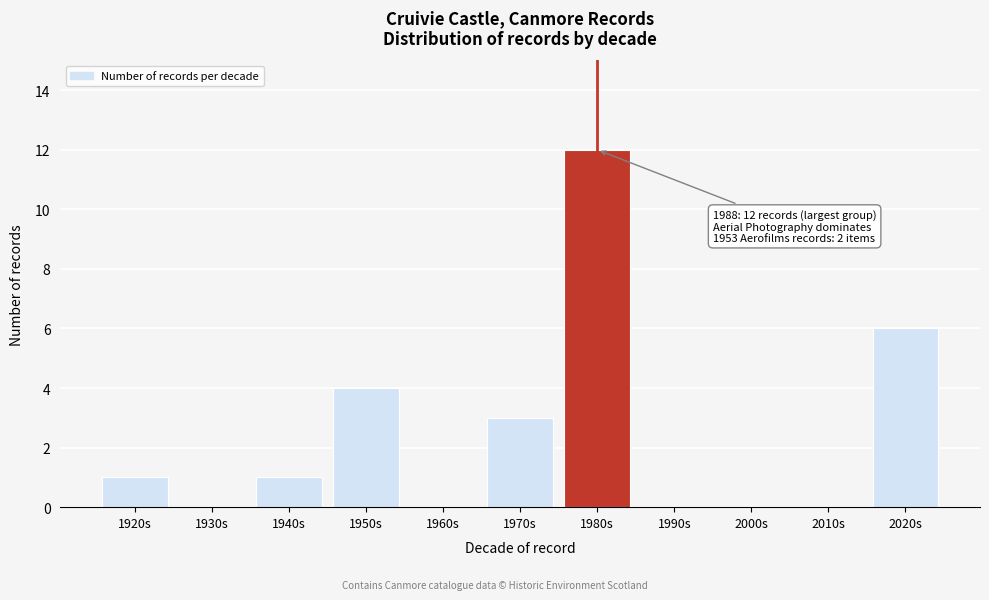

Reading right to left, transcribe all the data shown in this chart.

2020s=6	2010s=0	2000s=0	1990s=0	1980s=12	1970s=3	1960s=0	1950s=4	1940s=1	1930s=0	1920s=1